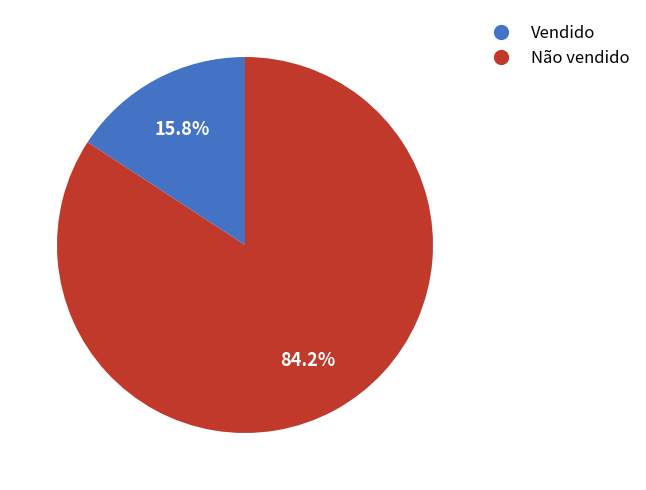

Combined, what portion of the pie is Não vendido and Vendido?

100.0%